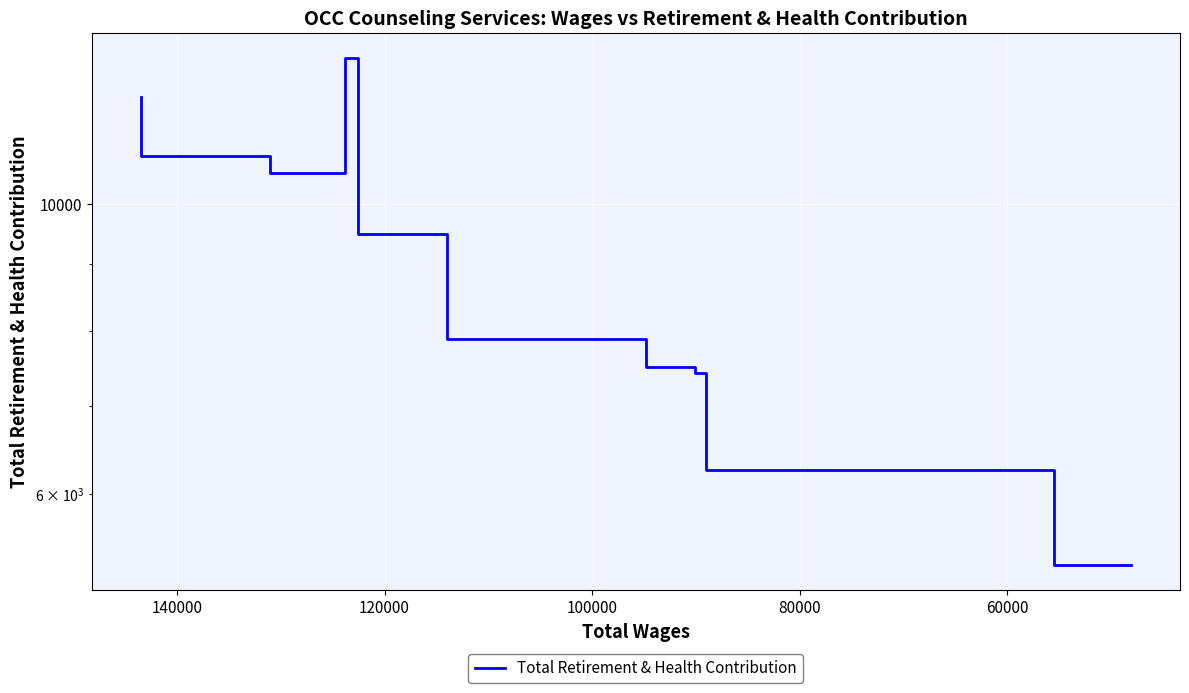

How many interior local peaks (higher than both neighbors) does the data have?

1